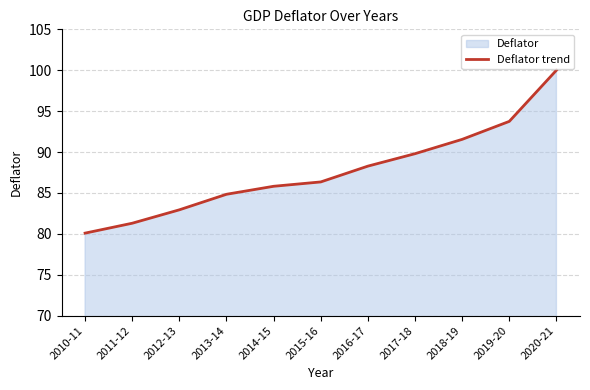

Reading left to right, extract all data points from this chart.

2010-11=80.1	2011-12=81.3	2012-13=82.9	2013-14=84.8	2014-15=85.8	2015-16=86.3	2016-17=88.3	2017-18=89.8	2018-19=91.6	2019-20=93.7	2020-21=100.0